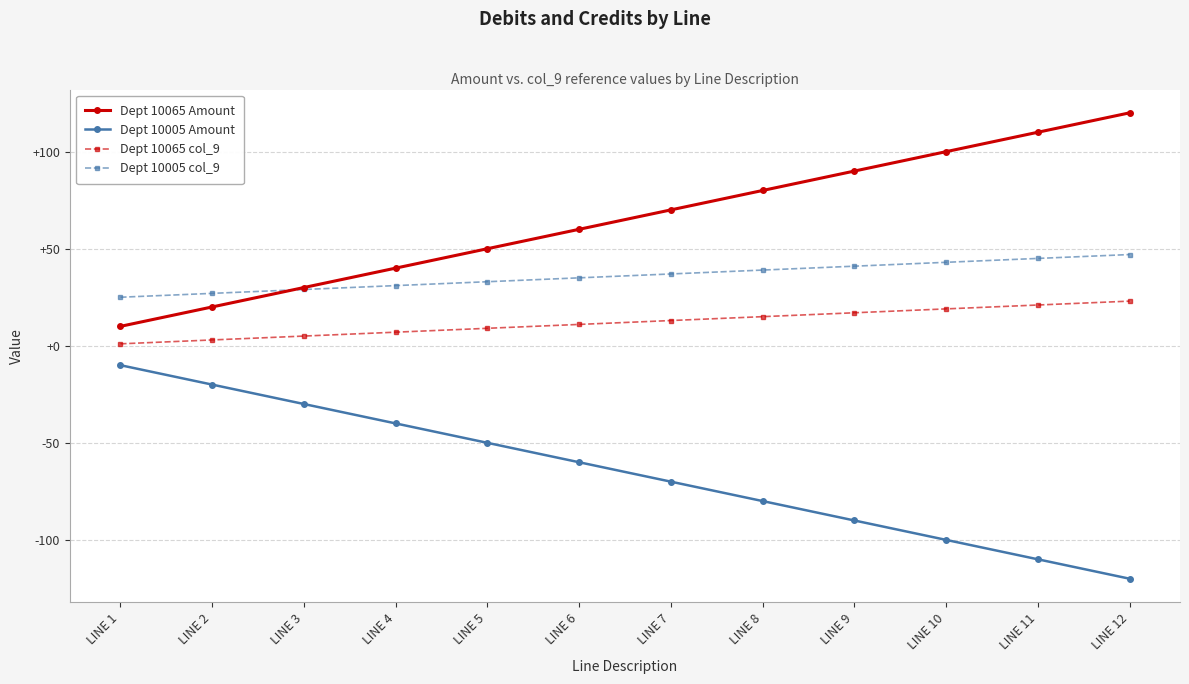

What is the difference between the highest and lowest values at LINE 4?

80